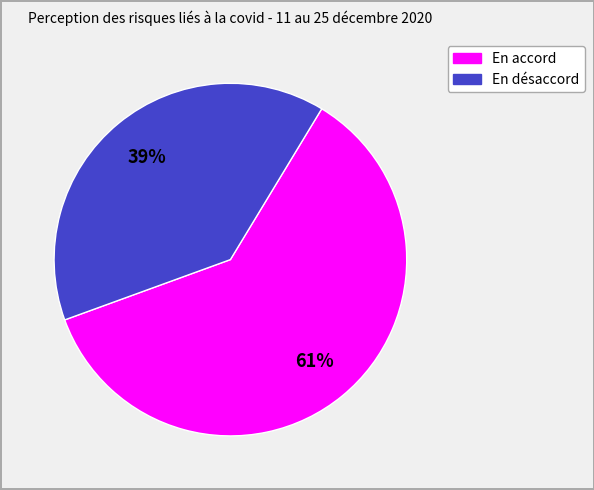

Is there a majority slice in this chart?

Yes